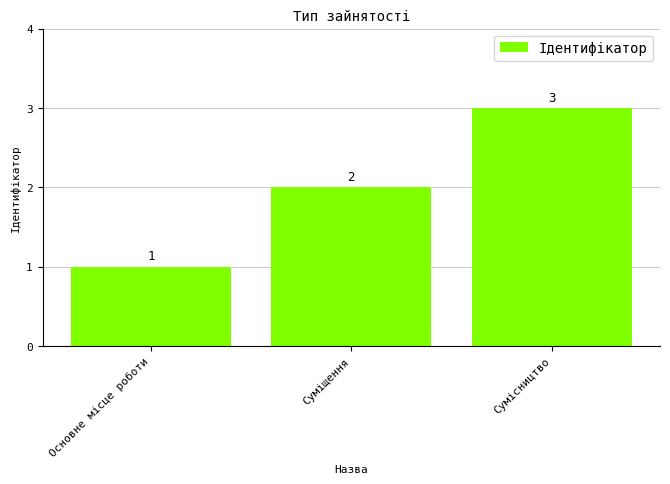

At which category does the chart reach its peak across all series?

Сумісництво